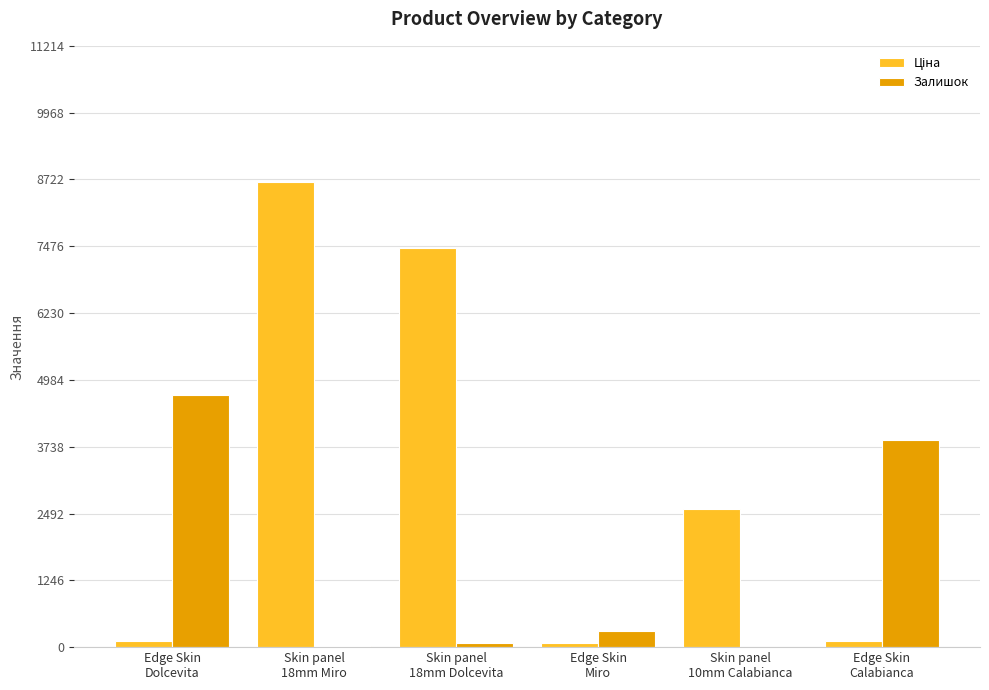

What is the sum of all Залишок values?

8955.0